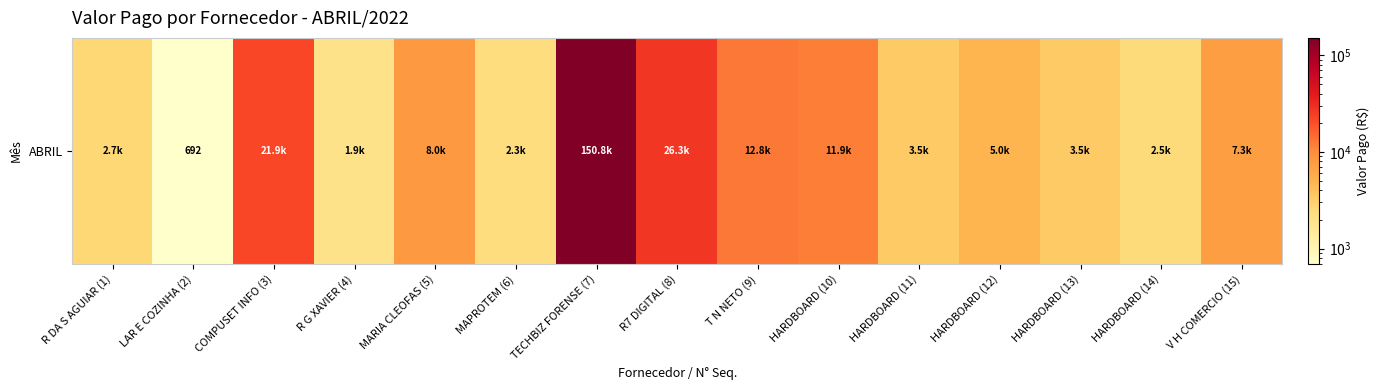

What is the change in value from COMPUSET INFO (3) to R7 DIGITAL (8)?

+4425.3